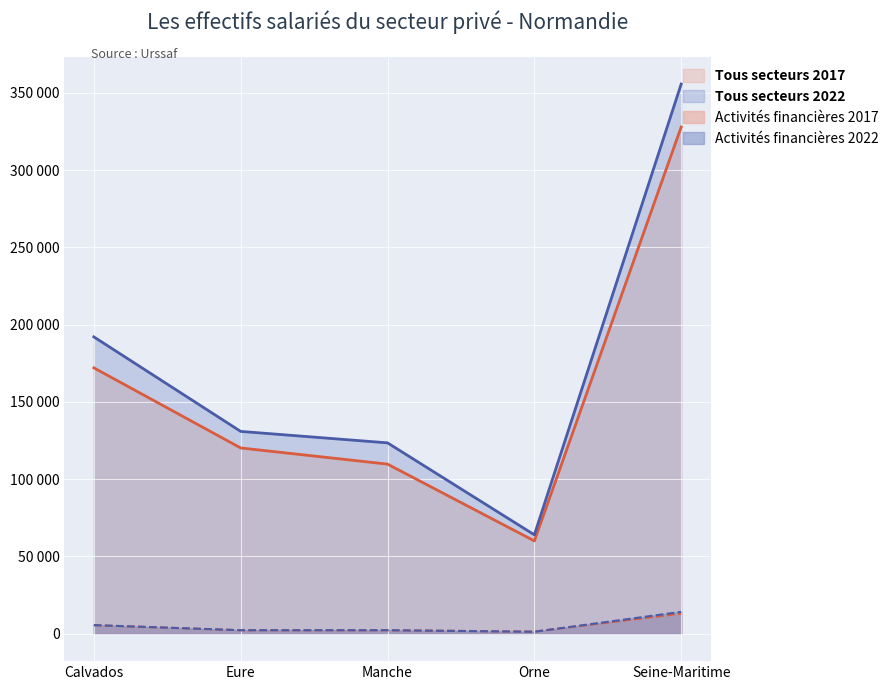

At which category does Tous secteurs 2022 reach its first local valley?

Orne